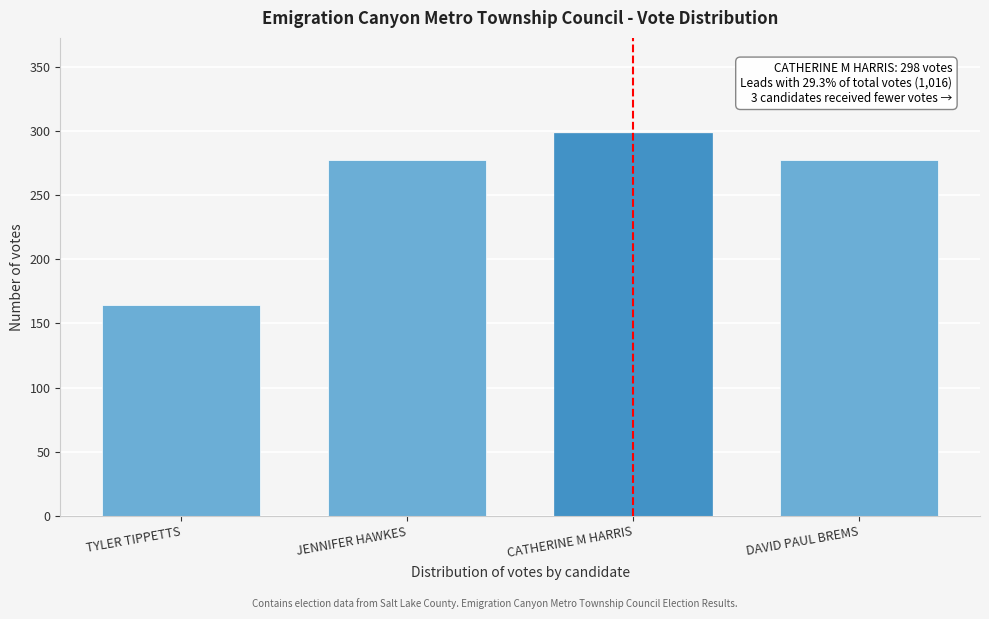

Reading right to left, what are all the values shown in this chart?

DAVID PAUL BREMS=277	CATHERINE M HARRIS=298	JENNIFER HAWKES=277	TYLER TIPPETTS=164